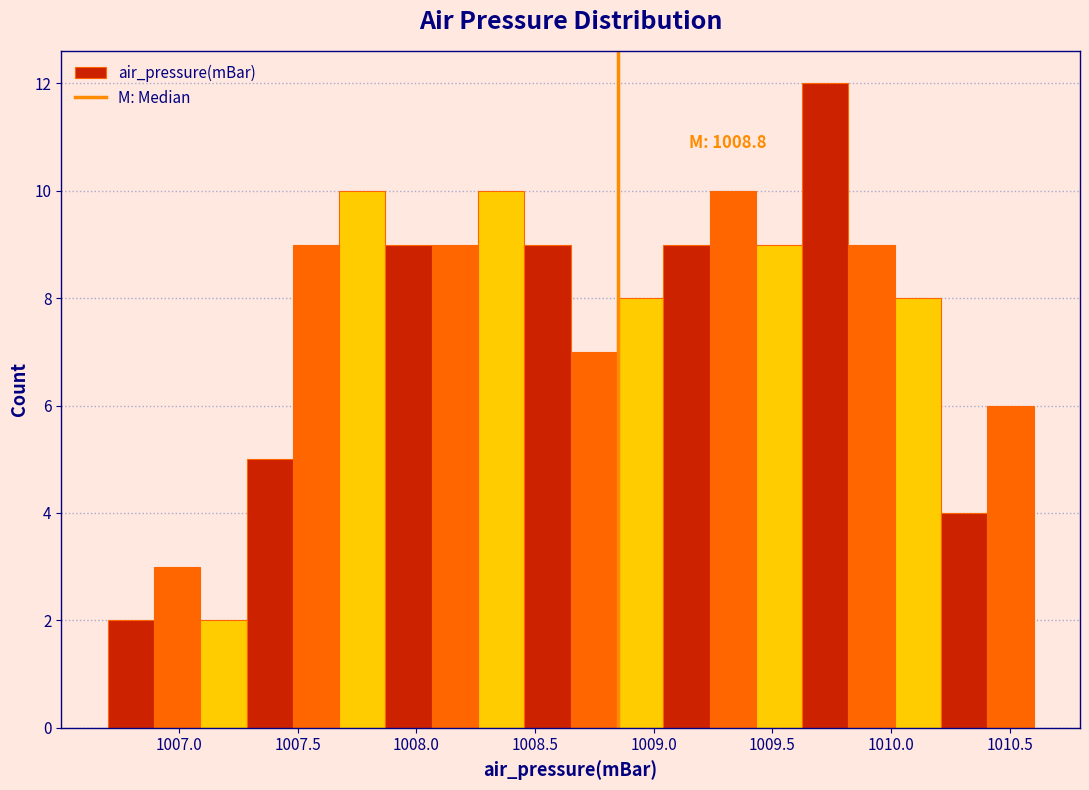

Read against the x-axis, roughly where is the centre of the tallest bar?

1009.70